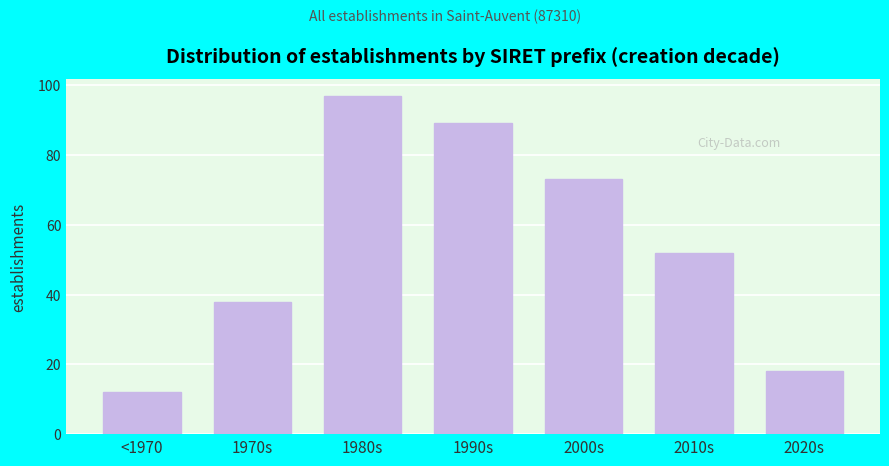

Reading left to right, transcribe all the data shown in this chart.

<1970=12	1970s=38	1980s=97	1990s=89	2000s=73	2010s=52	2020s=18